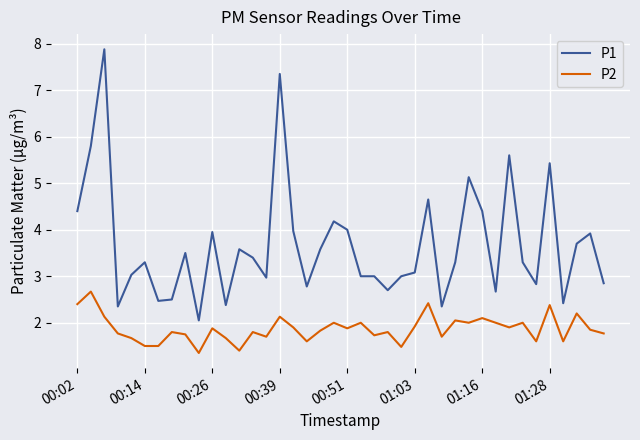

Which series has the widest spread of values?

P1